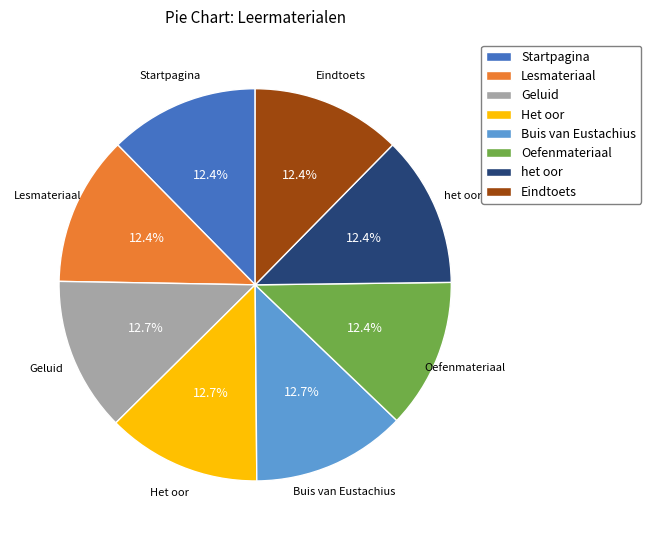

To the nearest percent, what portion does Startpagina represent?

12%